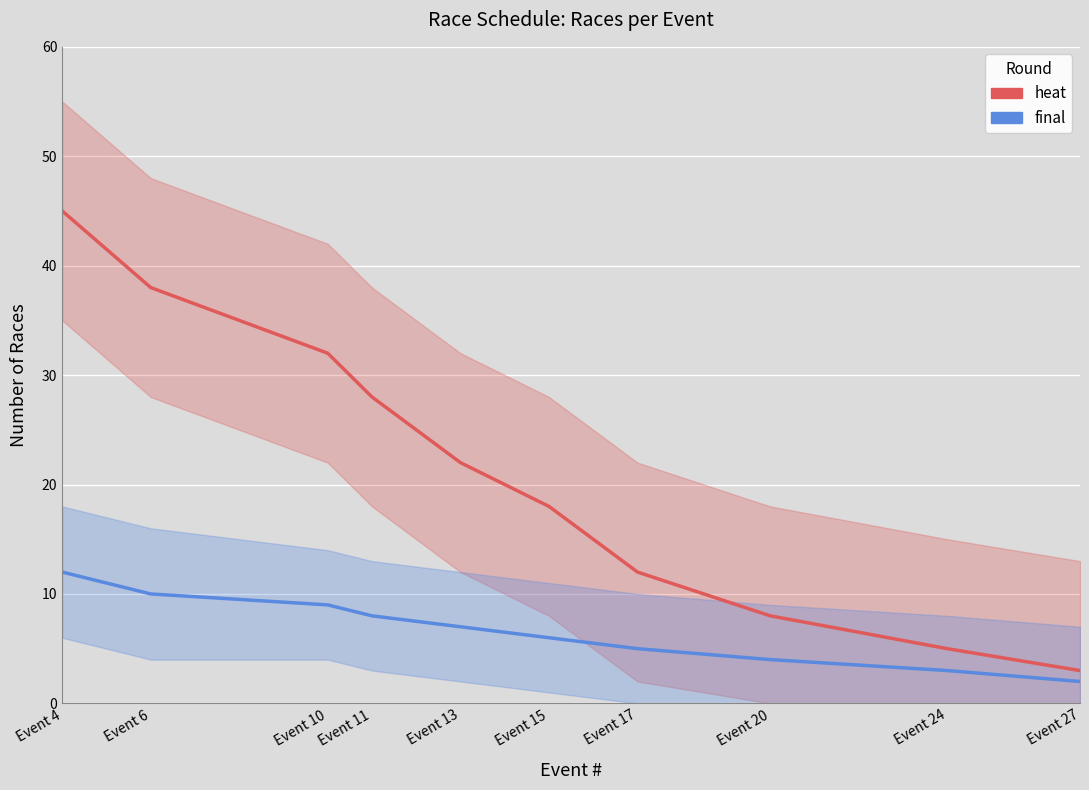

What is the sum of the final values at Event 20 and Event 24?

7